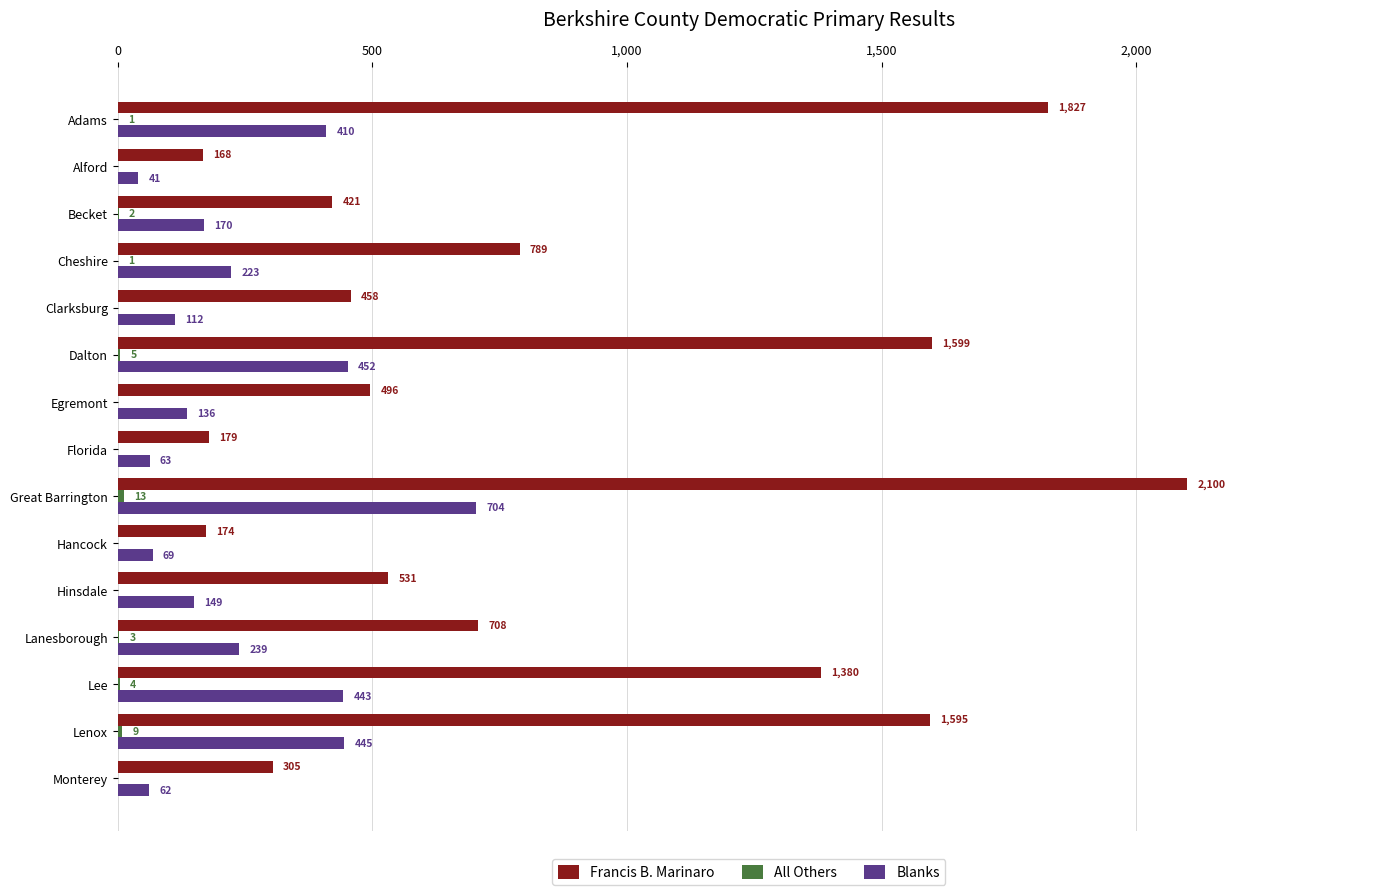

Where is Francis B. Marinaro nearest to the value 1134?

Lee